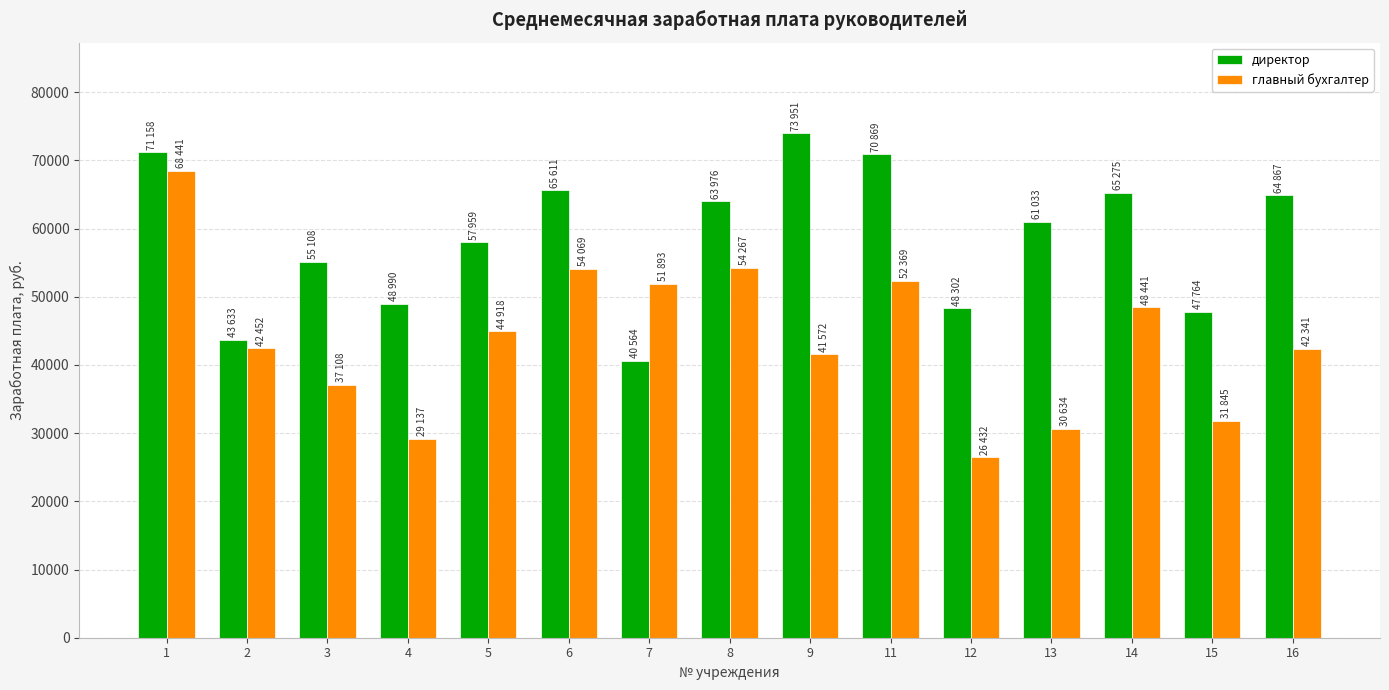

Which series has the largest range (max minus min)?

главный бухгалтер